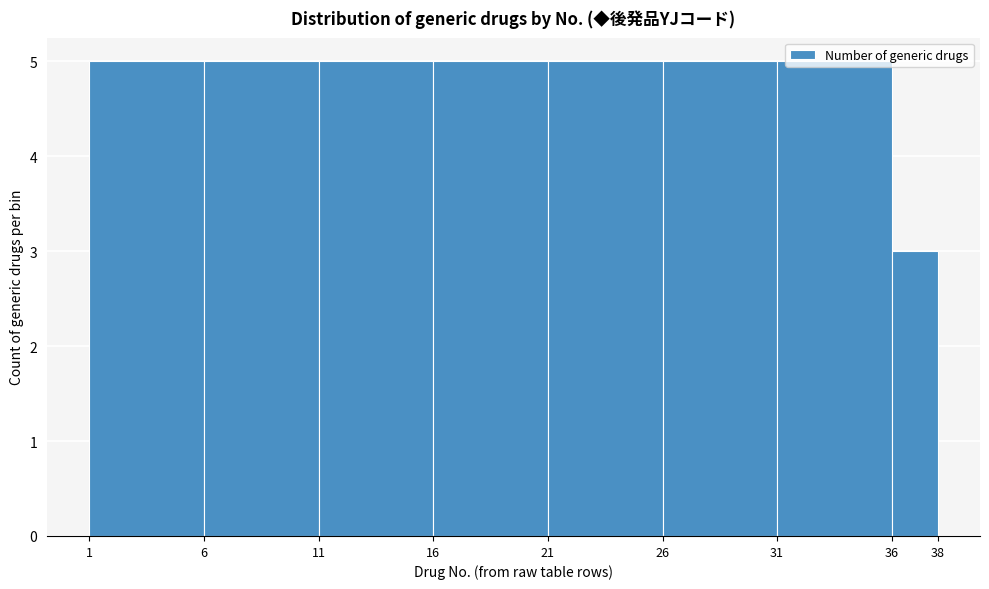

Reading left to right, transcribe this chart: for each bar, give the range it covers on the x-axis and its height. The values are not printed on the chart, so give them approximately, as read against the axis.

1 to 6: 5
6 to 11: 5
11 to 16: 5
16 to 21: 5
21 to 26: 5
26 to 31: 5
31 to 36: 5
36 to 38: 3